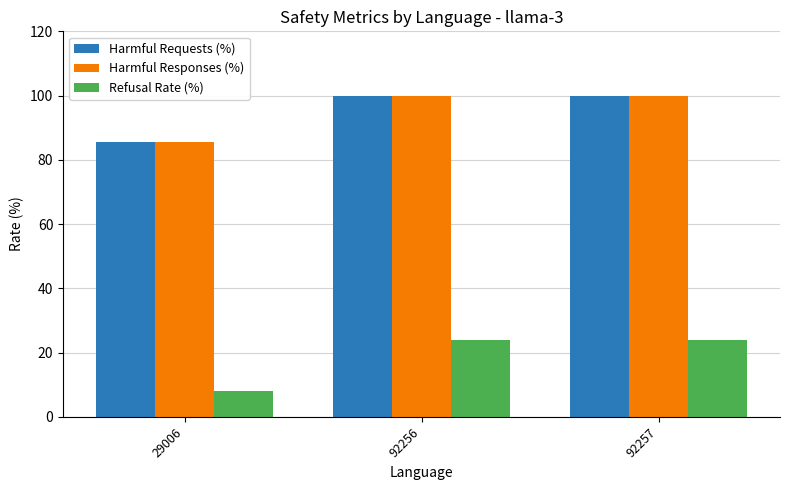

What is the average value of the Refusal Rate (%) series?

18.7